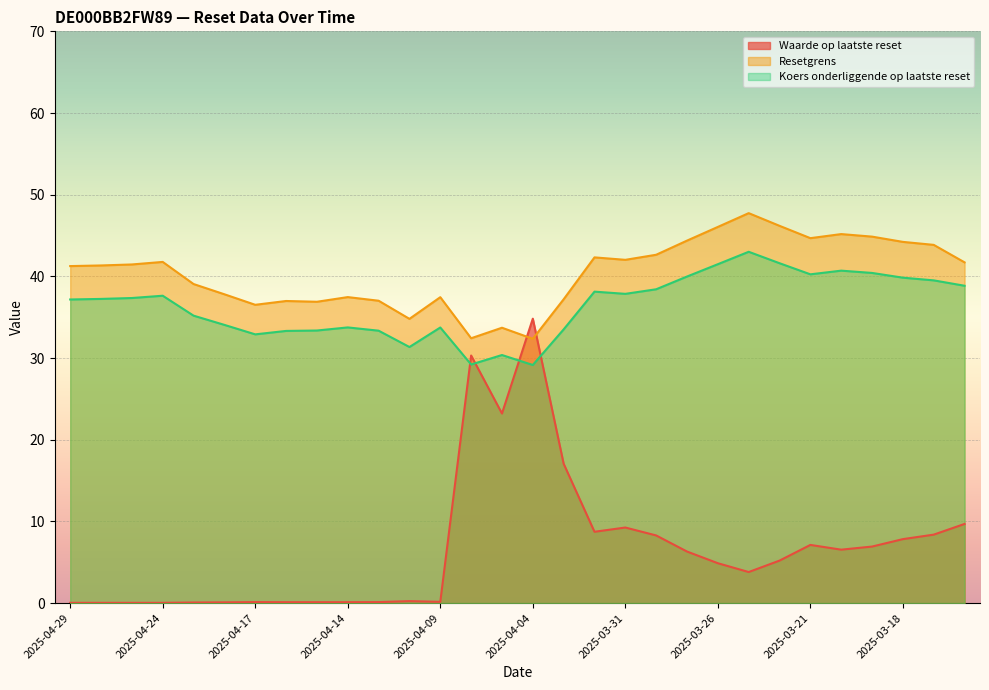

How many lines are shown in the chart?

3